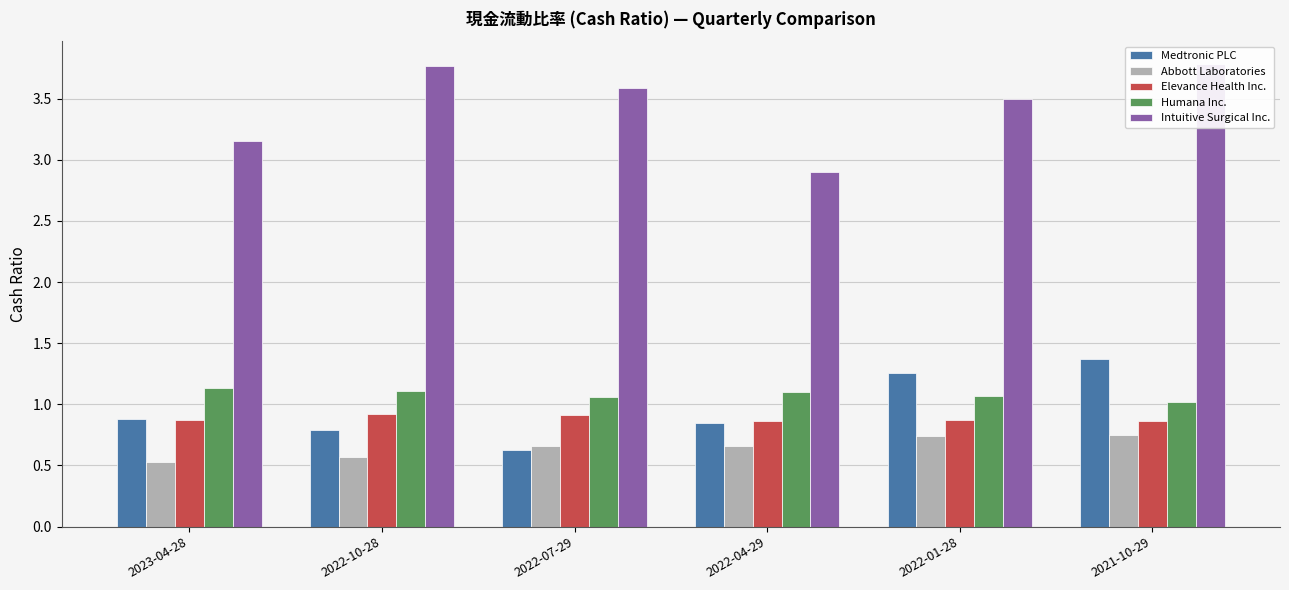

What are all the series names shown in the legend?

Medtronic PLC, Abbott Laboratories, Elevance Health Inc., Humana Inc., Intuitive Surgical Inc.